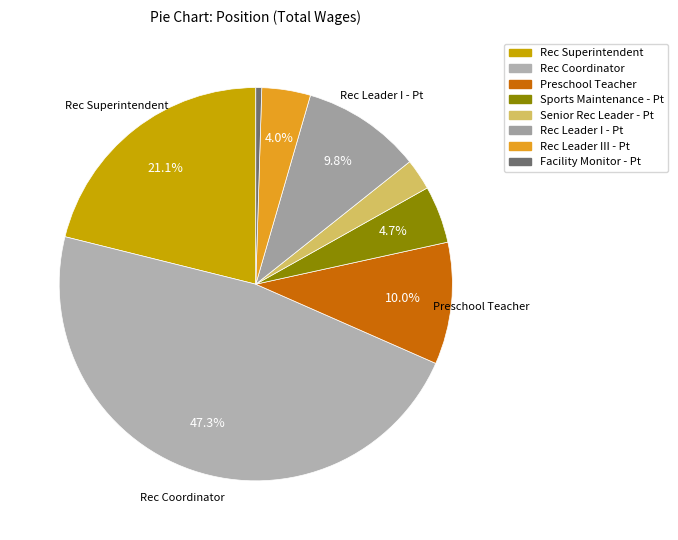

To the nearest percent, what is the average slice percentage?

12%